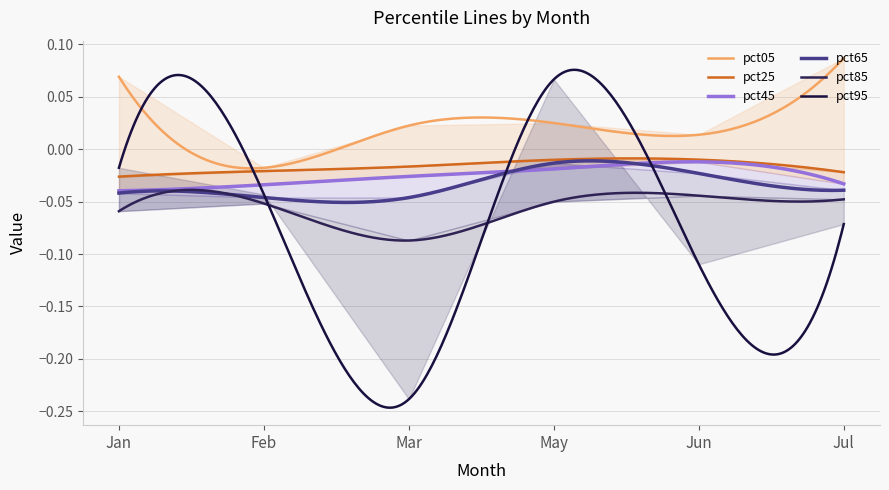

How many values in the pct05 series are below 0?

1